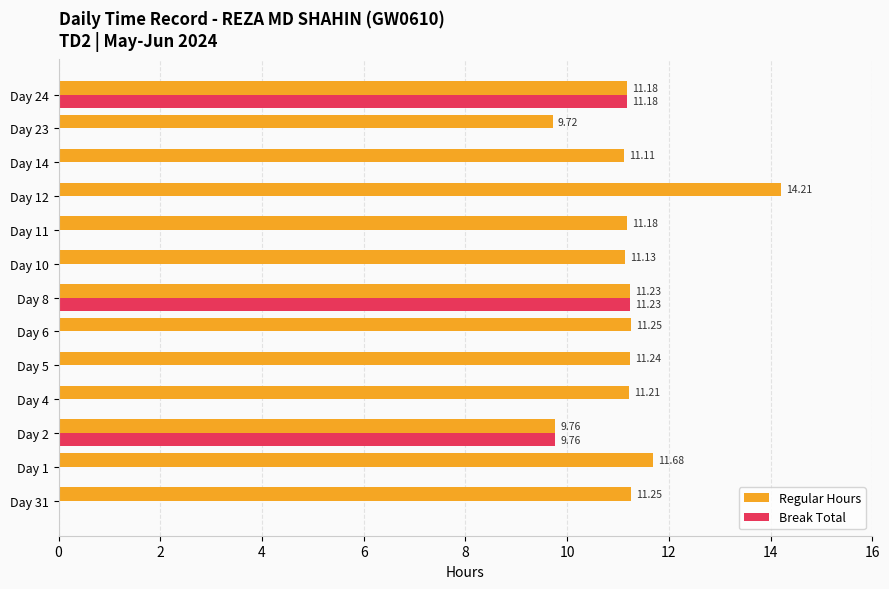

Which series has the largest total across all categories?

Regular Hours